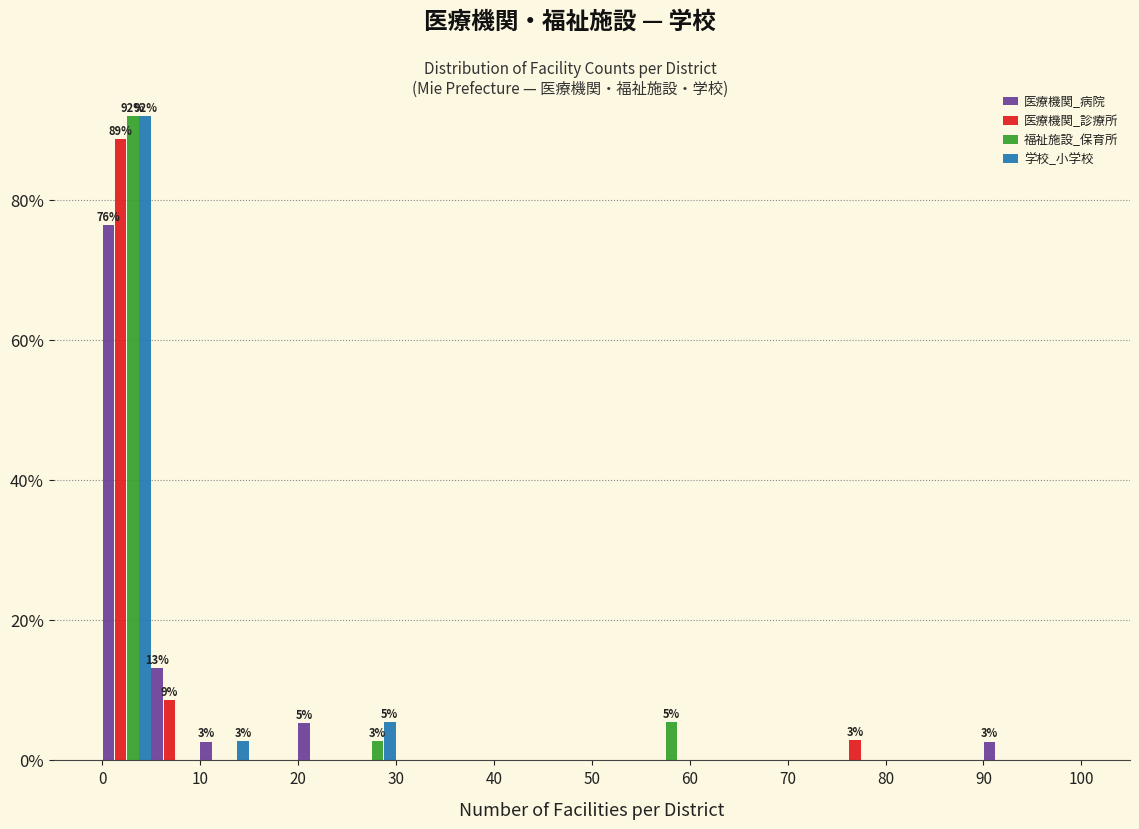

In the 医療機関_病院 series, which range on the x-axis has the tallest bar?

0 to 5